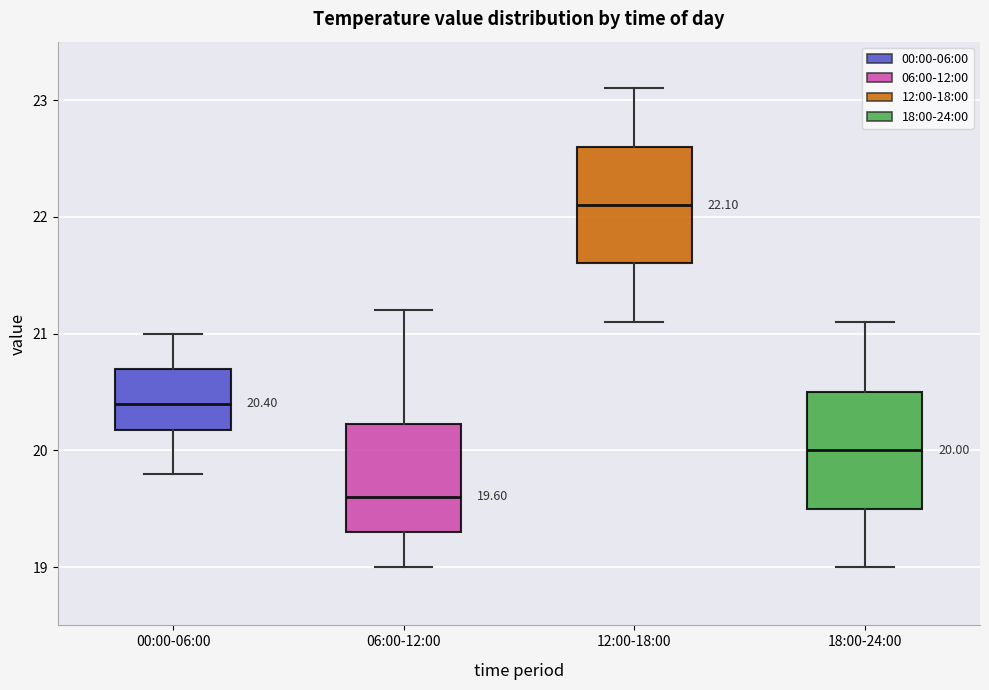

Which box's median line is the lowest?

06:00-12:00